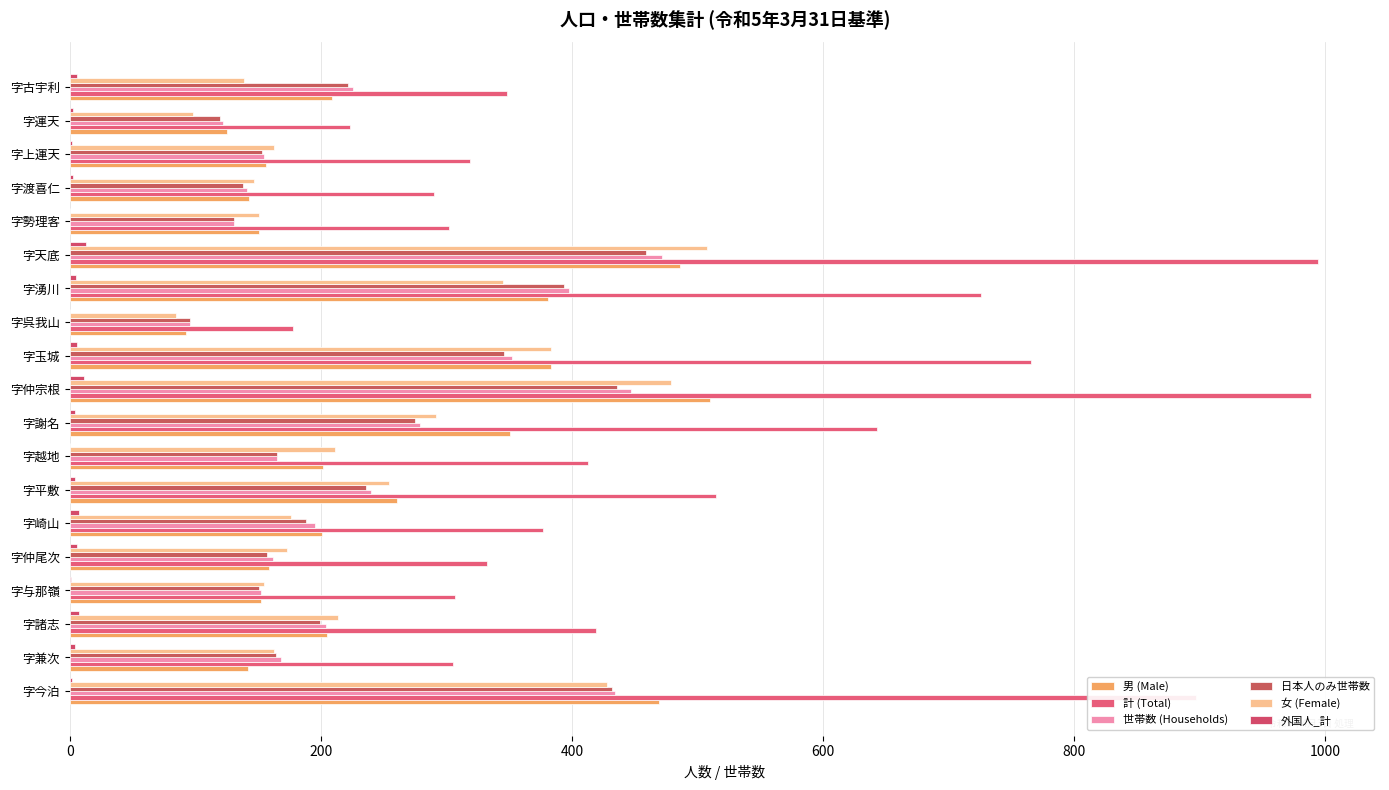

How many series are shown in this chart?

6